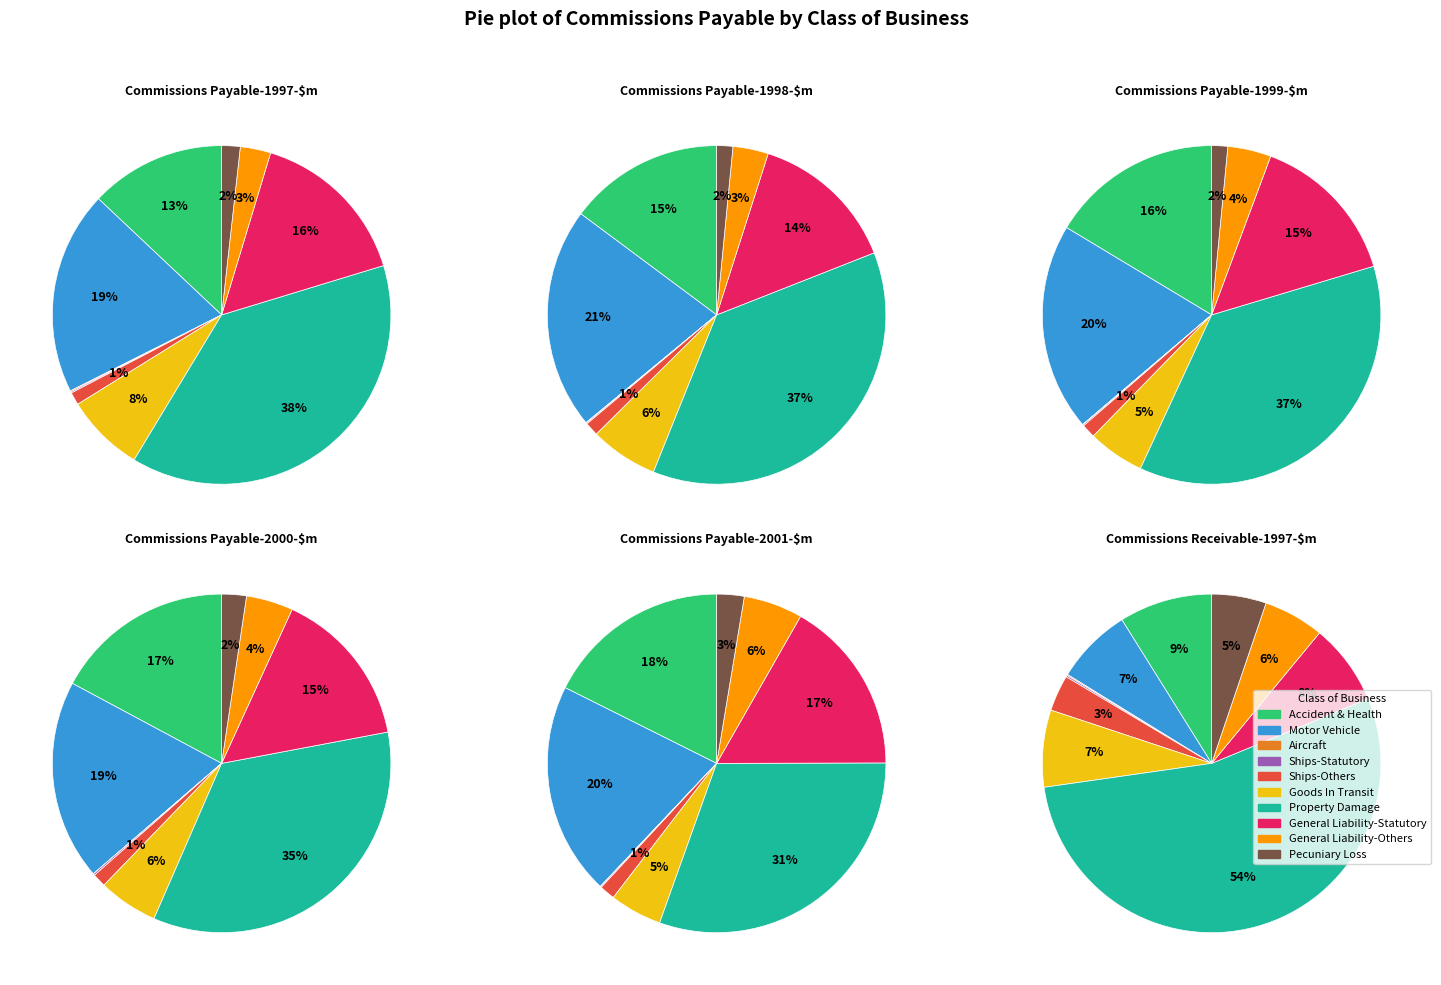

Count the number of slices in the pie.

10